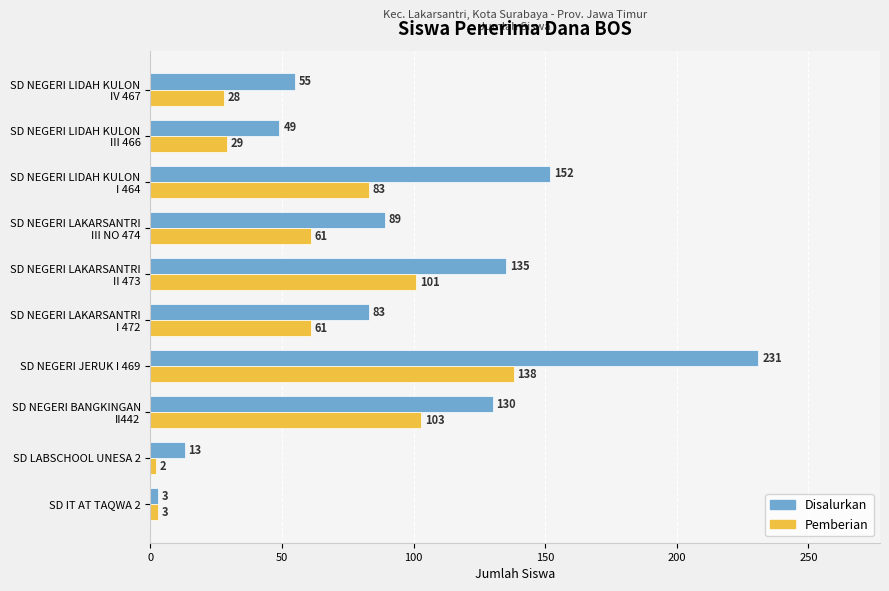

List the series in order of their peak value, highest first.

Disalurkan, Pemberian